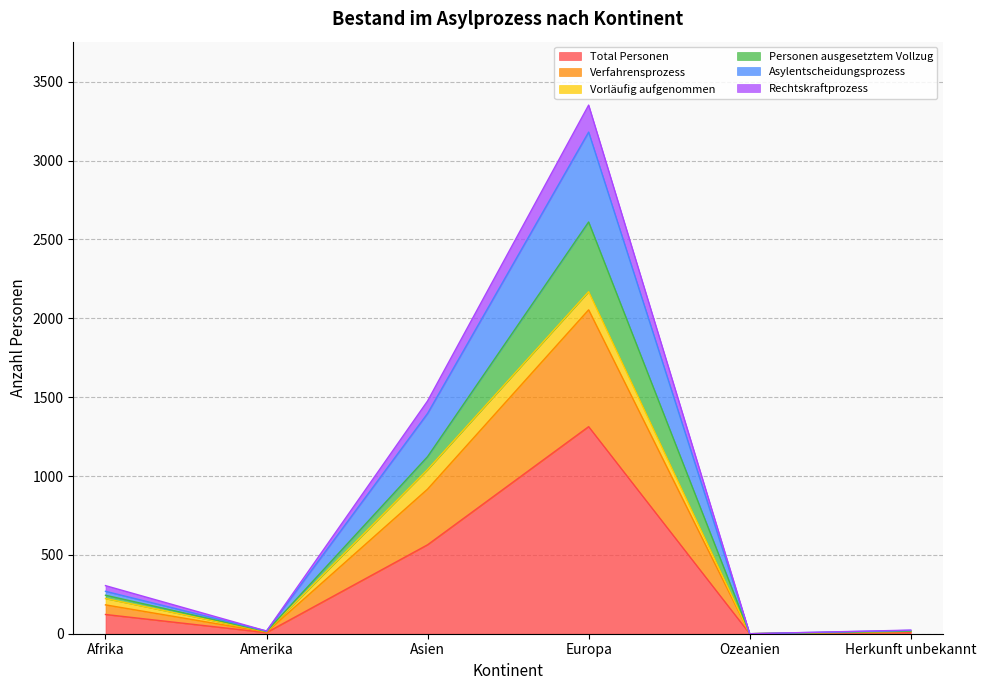

At which label does Total Personen reach its peak?

Europa